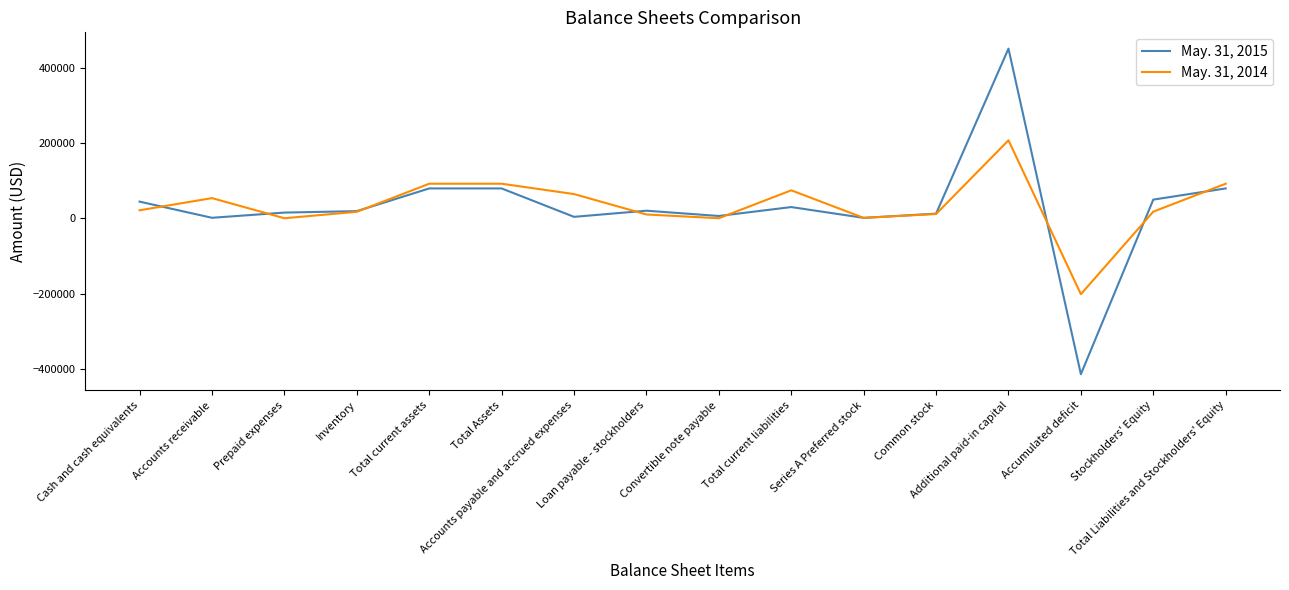

Does the chart display data point markers on the line(s)?

No